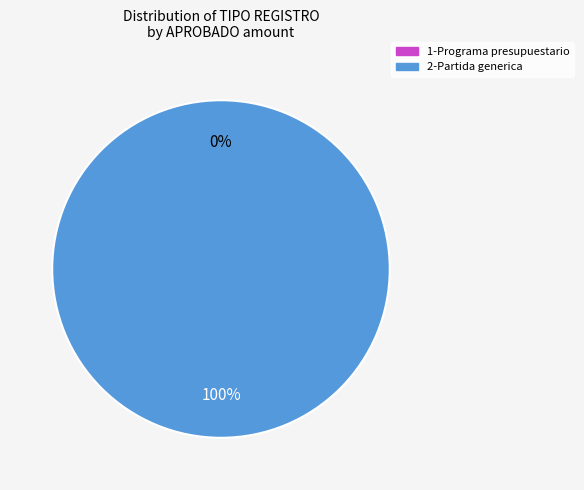

What is the change in value from 1-Programa presupuestario to 2-Partida generica?

+106293131